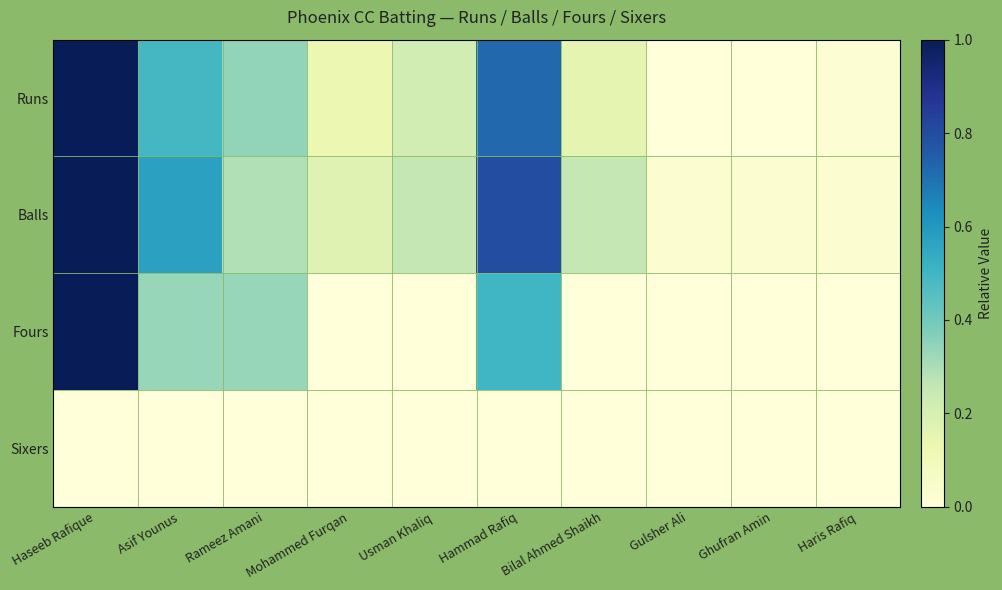

Count the number of data series in this chart.

4